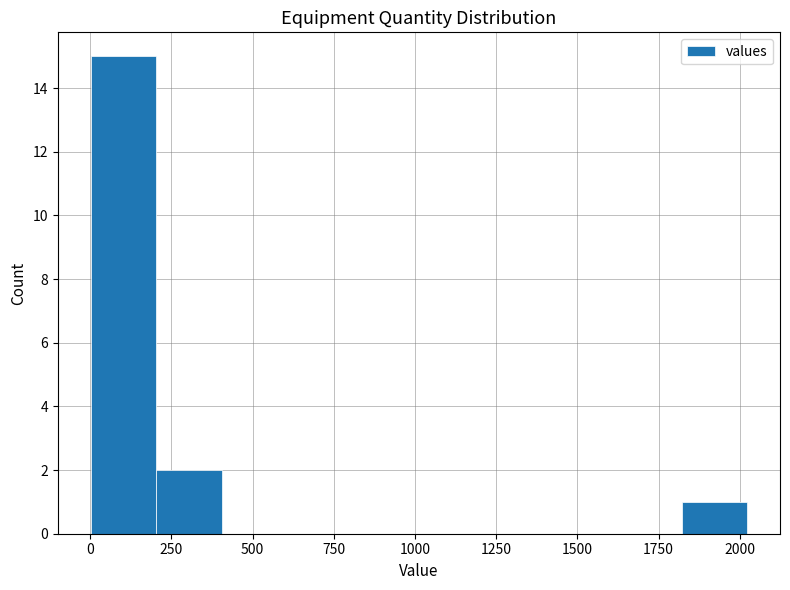

How tall is the bar that spans 0 to 200 on the x-axis? Neither the bar edges nor the heights are printed on the chart, so give them approximately, as read against the axes.

15